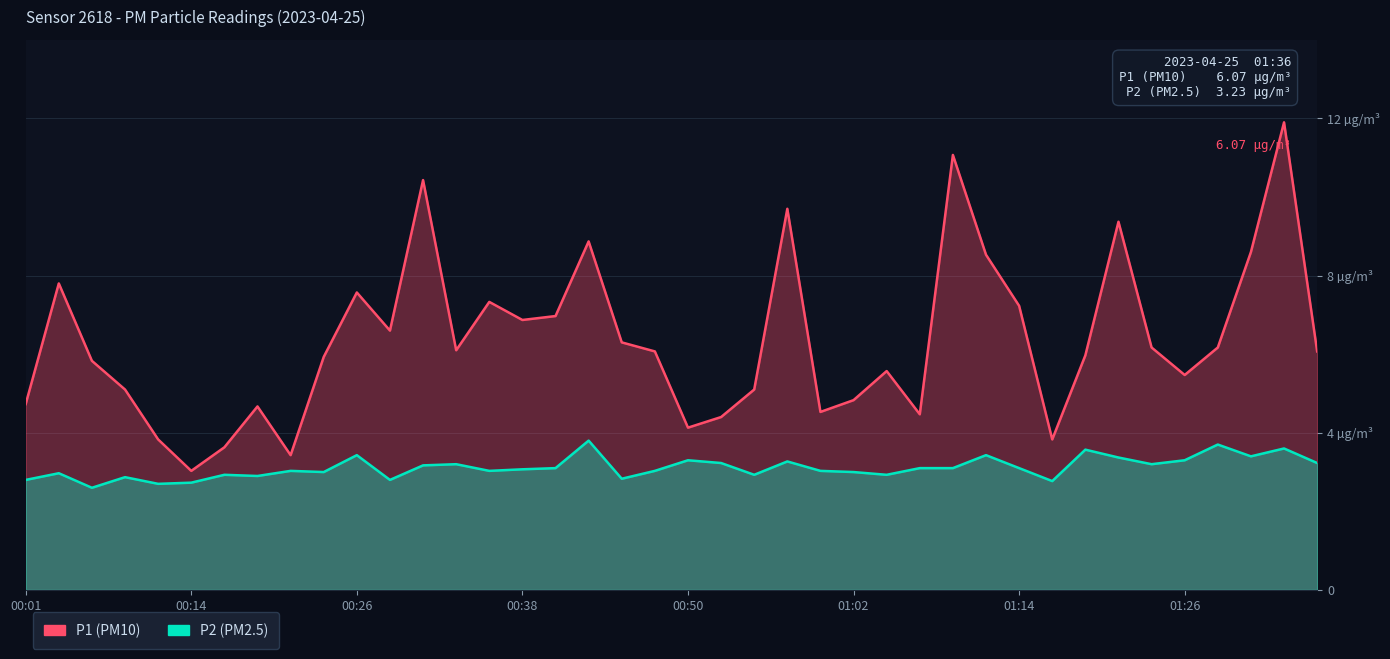

Read the P1 value at 33.

9.4